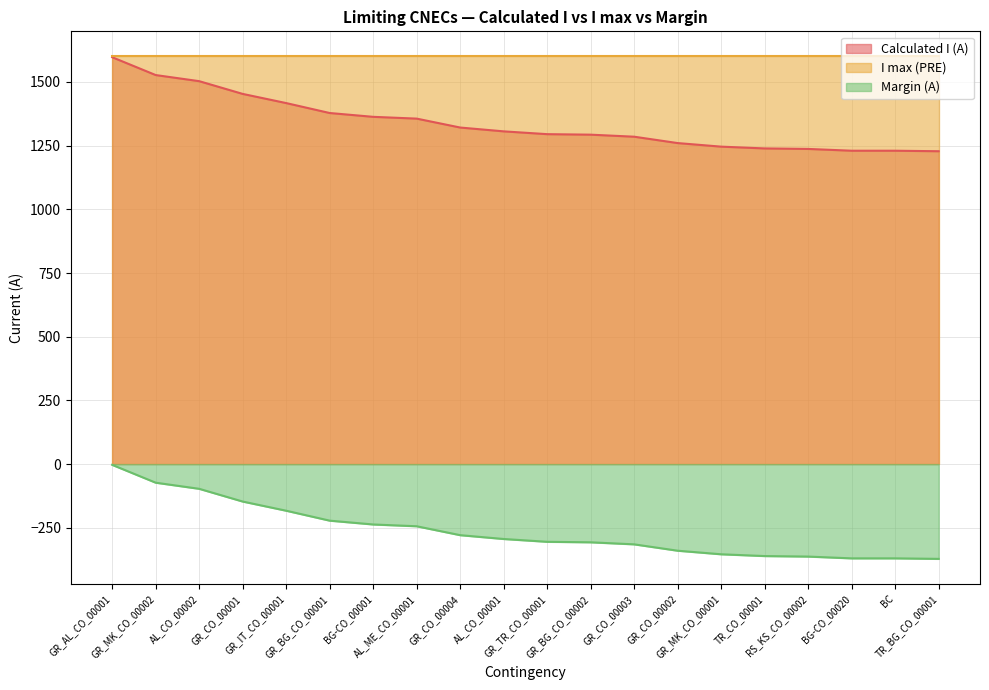

Which series has the widest spread of values?

Calculated I (A)